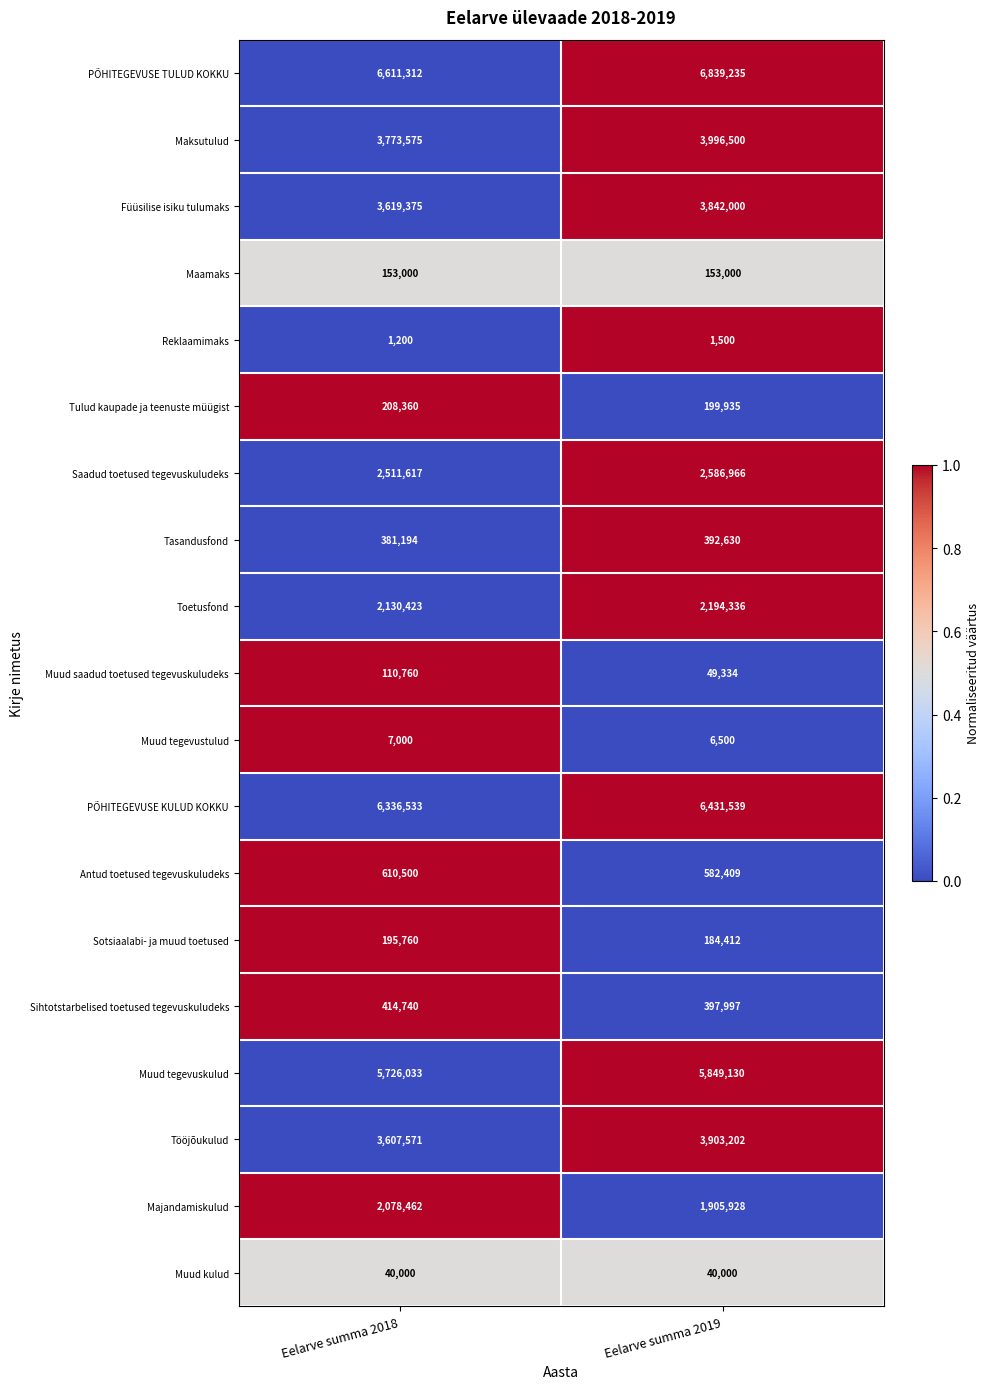

Which series has the largest range (max minus min)?

Tööjõukulud